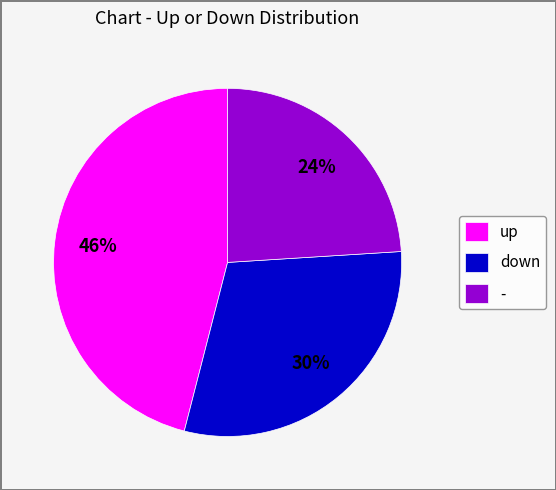

How many slices are in this pie chart?

3